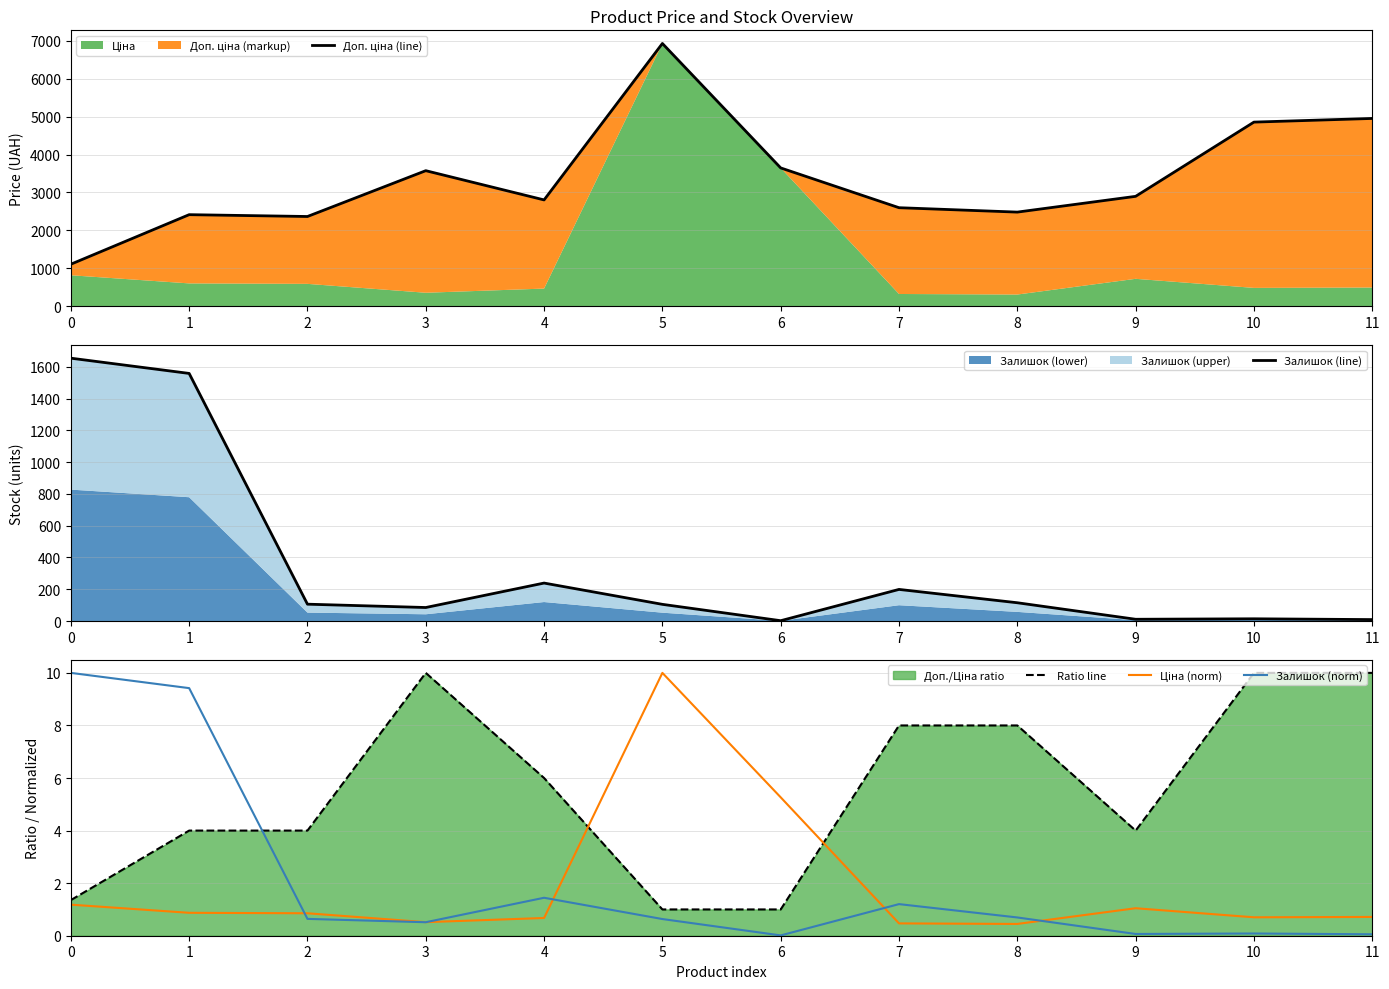

List the labels in order of Доп. ціна (line) value, largest first.

5, 11, 10, 6, 3, 9, 4, 7, 8, 1, 2, 0